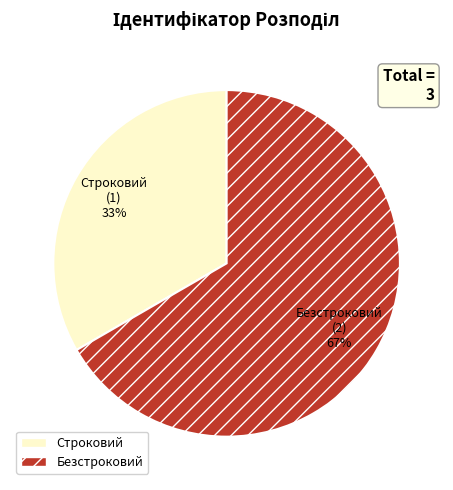

Is the sum of Безстроковий and Строковий greater than half?

Yes